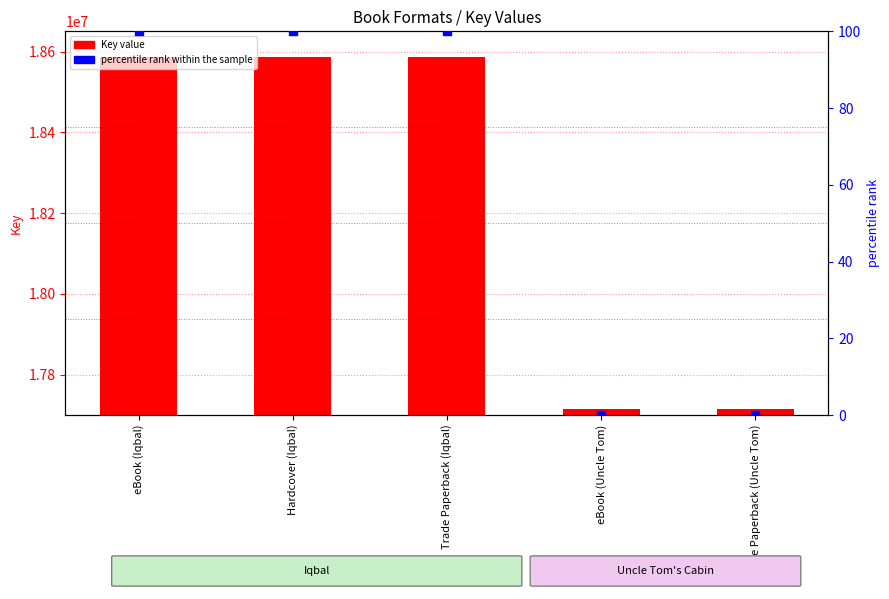

What are all the series names shown in the legend?

Key value, percentile rank within the sample